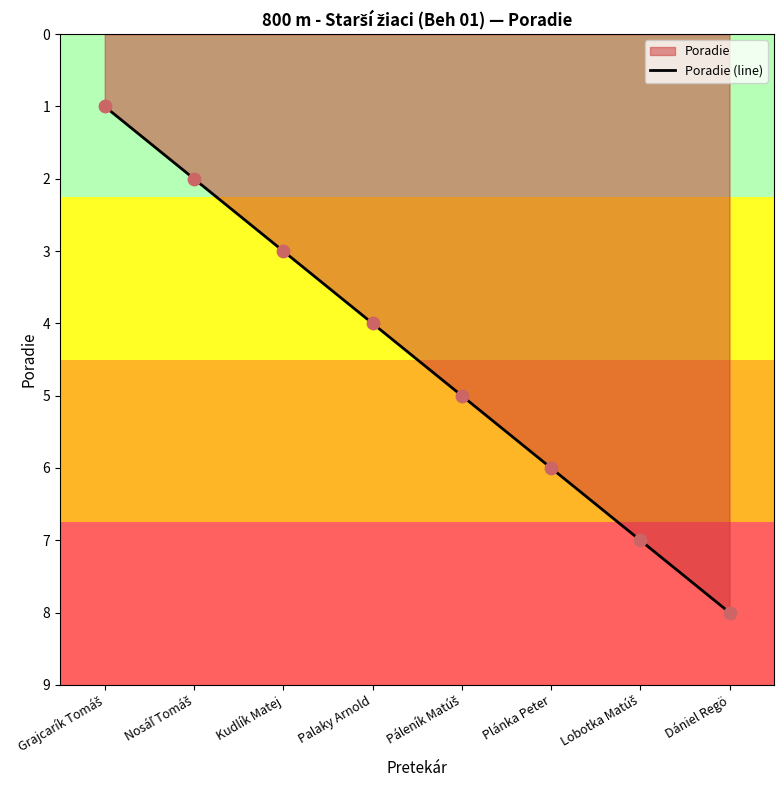

Between Kudlík Matej and Plánka Peter, which is larger?

Plánka Peter